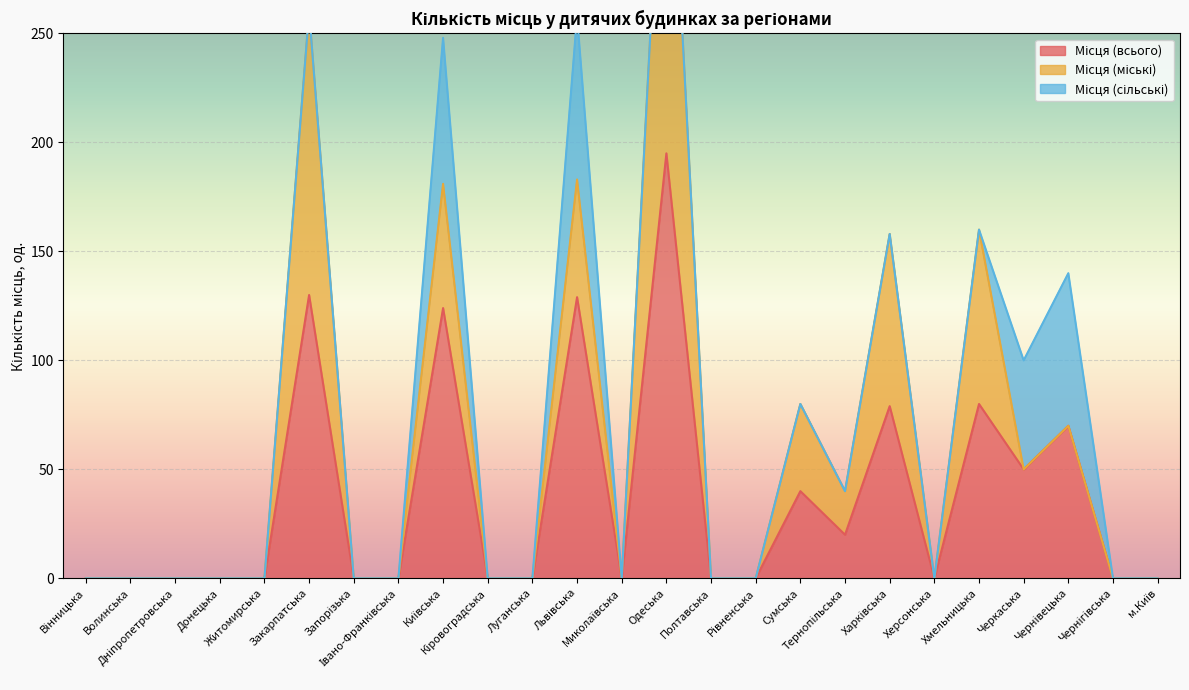

Reading right to left, list all the values displayed in this chart.

Місця (всього): м.Київ=0	Чернігівська=0	Чернівецька=70	Черкаська=50	Хмельницька=80	Херсонська=0	Харківська=79	Тернопільська=20	Сумська=40	Рівненська=0	Полтавська=0	Одеська=195	Миколаївська=0	Львівська=129	Луганська=0	Кіровоградська=0	Київська=124	Івано-Франківська=0	Запорізька=0	Закарпатська=130	Житомирська=0	Донецька=0	Дніпропетровська=0	Волинська=0	Вінницька=0
Місця (міські): м.Київ=0	Чернігівська=0	Чернівецька=0	Черкаська=0	Хмельницька=80	Херсонська=0	Харківська=79	Тернопільська=20	Сумська=40	Рівненська=0	Полтавська=0	Одеська=195	Миколаївська=0	Львівська=54	Луганська=0	Кіровоградська=0	Київська=57	Івано-Франківська=0	Запорізька=0	Закарпатська=130	Житомирська=0	Донецька=0	Дніпропетровська=0	Волинська=0	Вінницька=0
Місця (сільські): м.Київ=0	Чернігівська=0	Чернівецька=70	Черкаська=50	Хмельницька=0	Херсонська=0	Харківська=0	Тернопільська=0	Сумська=0	Рівненська=0	Полтавська=0	Одеська=0	Миколаївська=0	Львівська=75	Луганська=0	Кіровоградська=0	Київська=67	Івано-Франківська=0	Запорізька=0	Закарпатська=0	Житомирська=0	Донецька=0	Дніпропетровська=0	Волинська=0	Вінницька=0